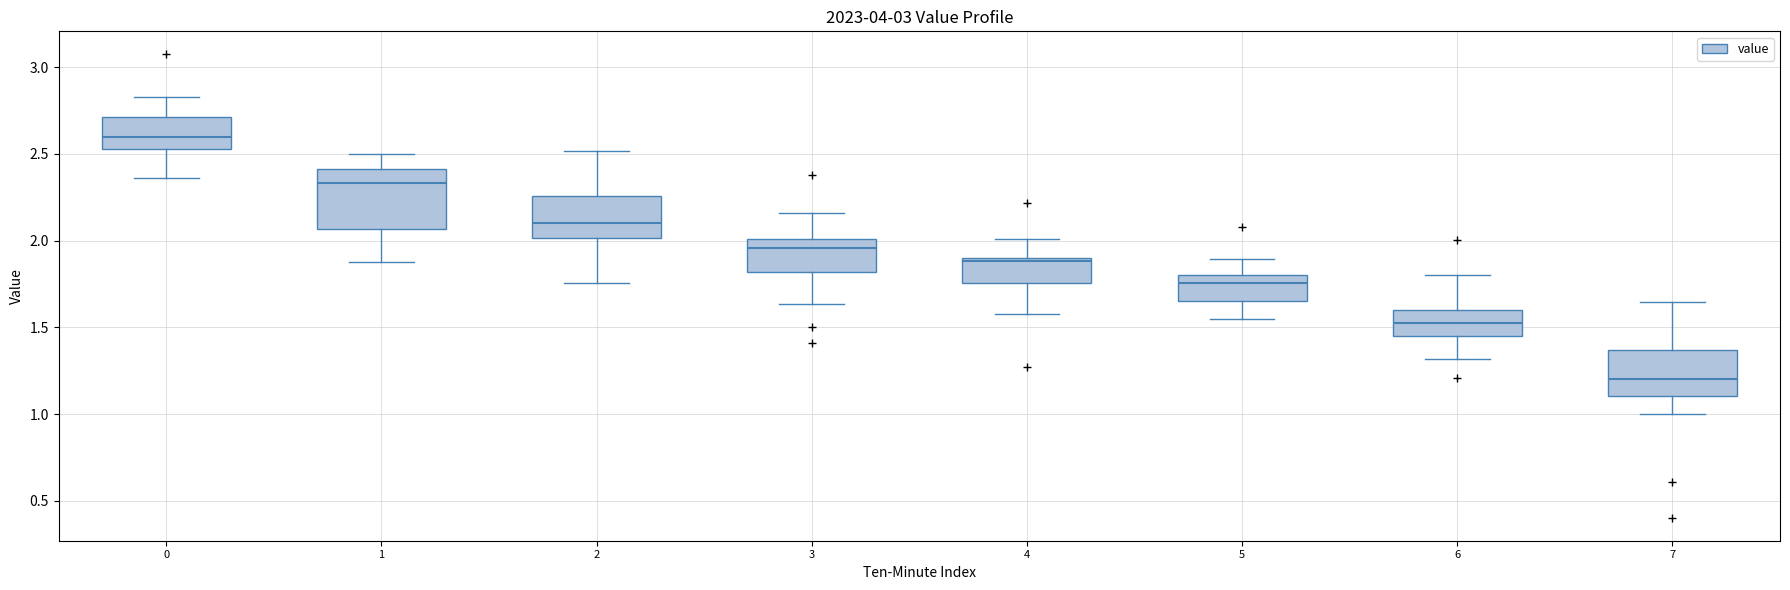

Where is the upper edge of the box at x = 3 on the y-axis? The values are not printed on the chart, so give them approximately, as read against the axis.

2.00